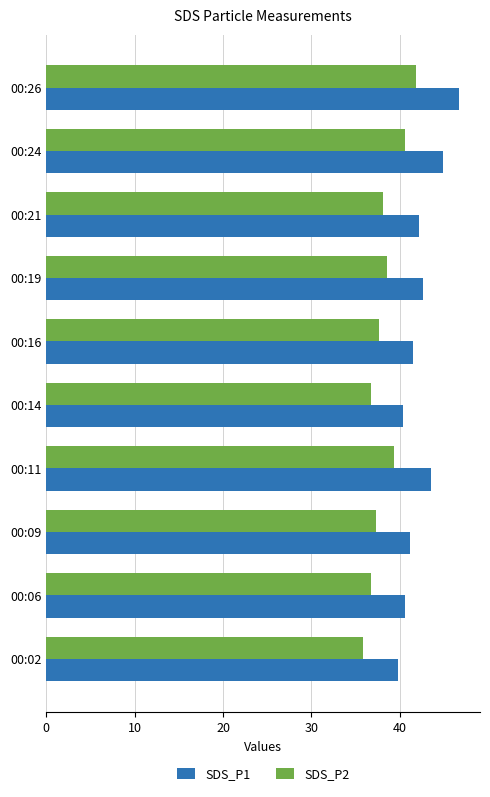

What is the sum of all SDS_P1 values?

423.3